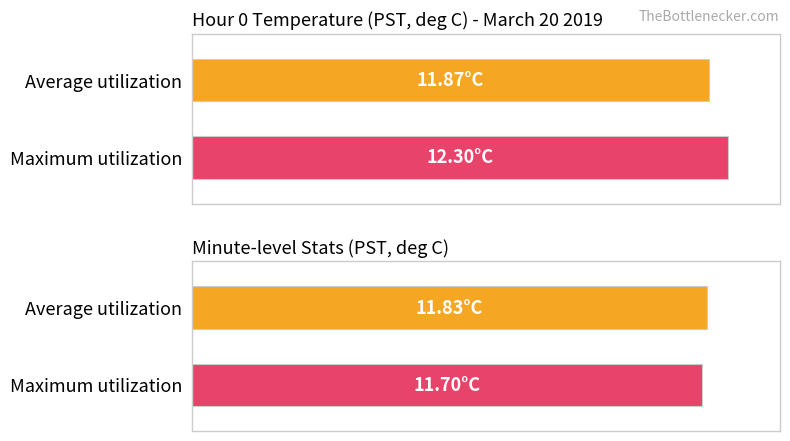

Which series has the largest total across all categories?

Maximum utilization